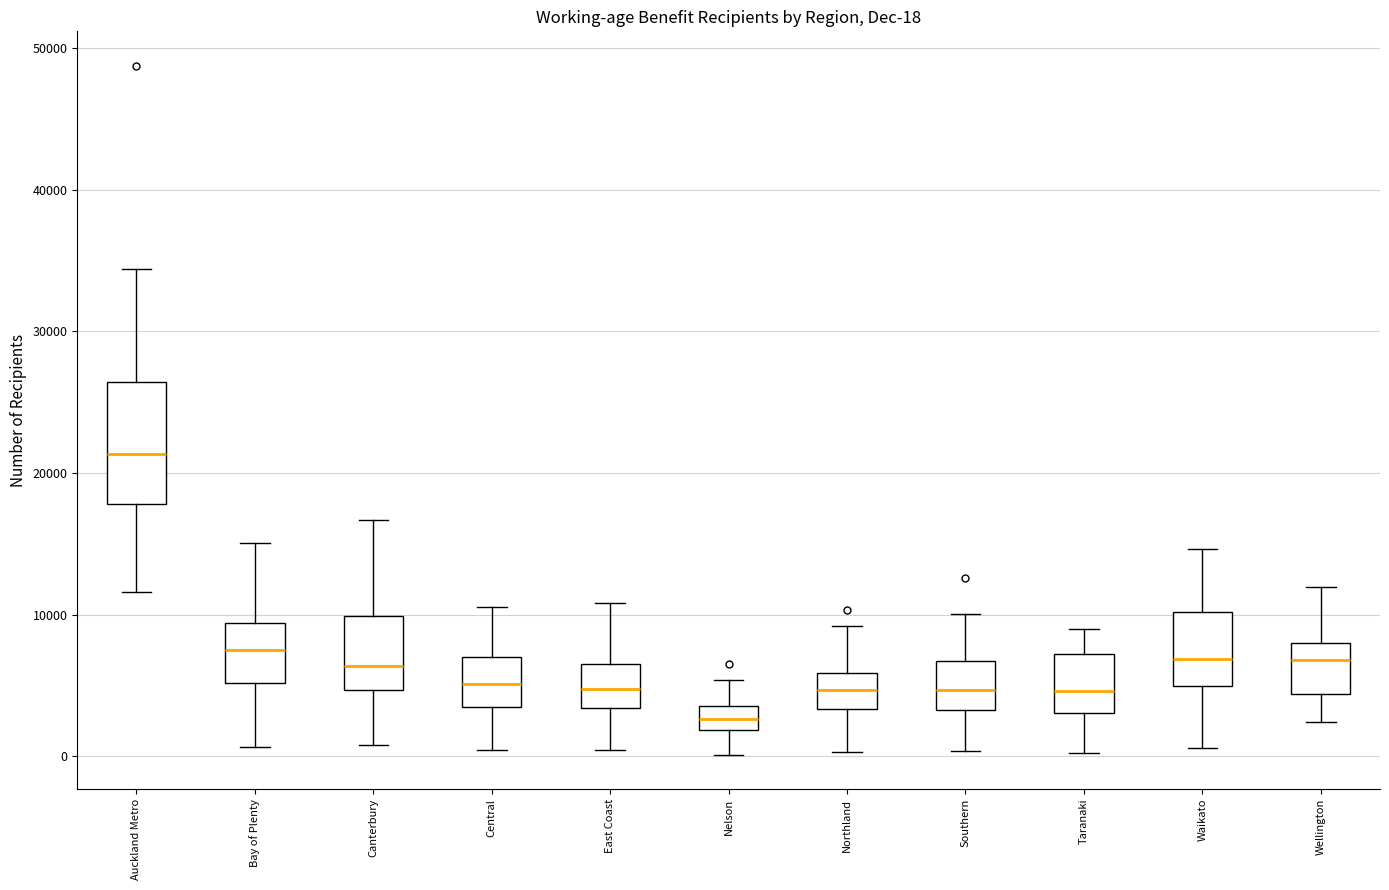

Which box has the highest median line?

Auckland Metro